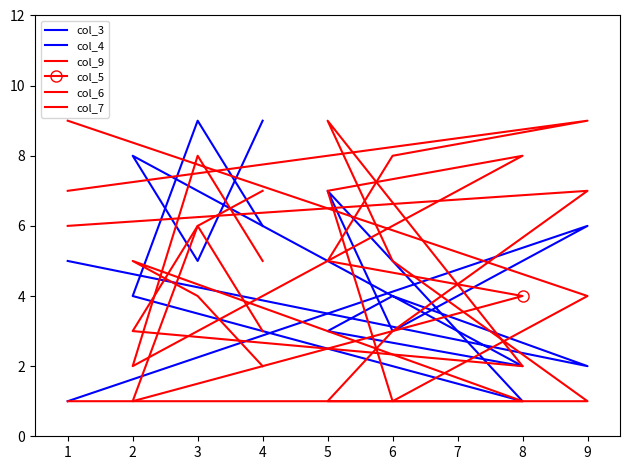

Rank the categories by col_6 value from lowest to highest.

6, 2, 9, 4, 5, 8, 3, 1